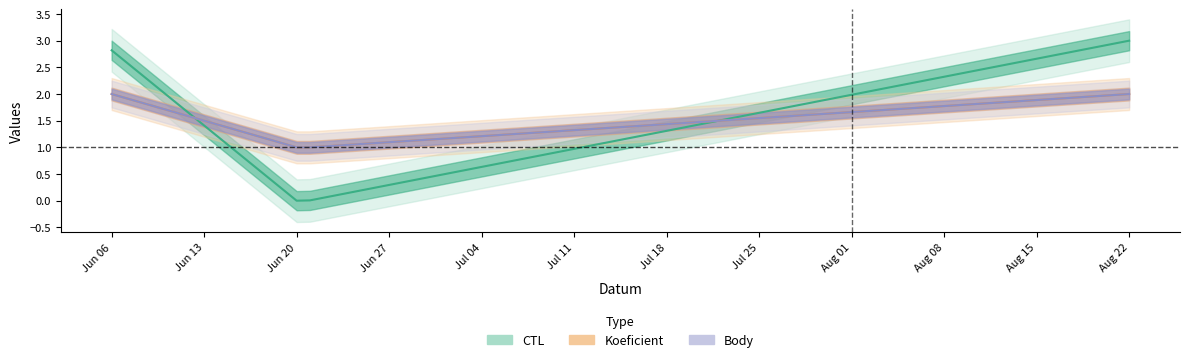

Which label corresponds to the largest value in the chart?

Aug 22